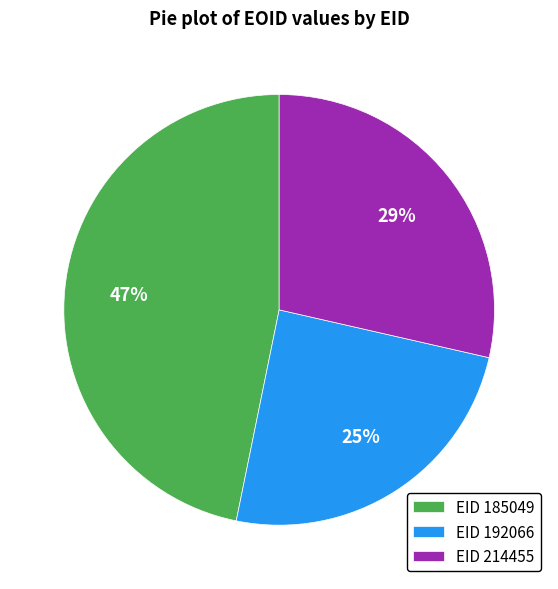

How many slices are in this pie chart?

3